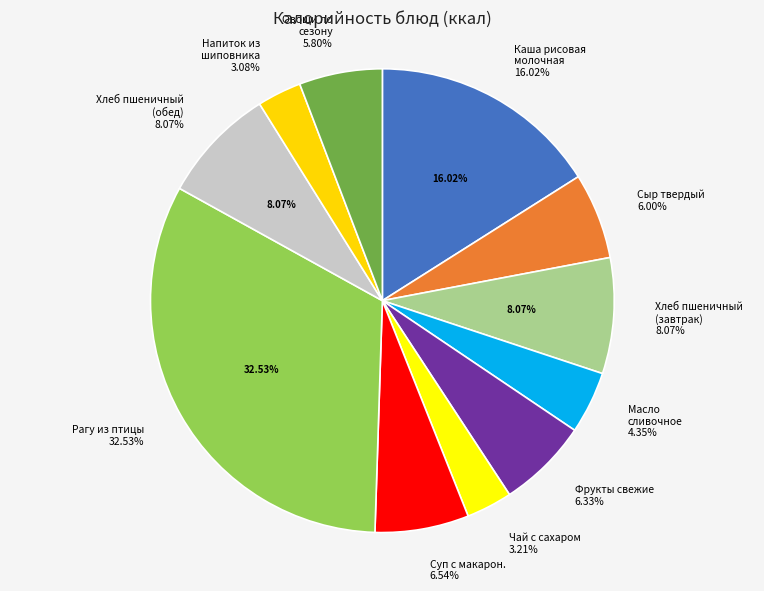

Which category has the biggest portion of the pie?

Рагу из птицы